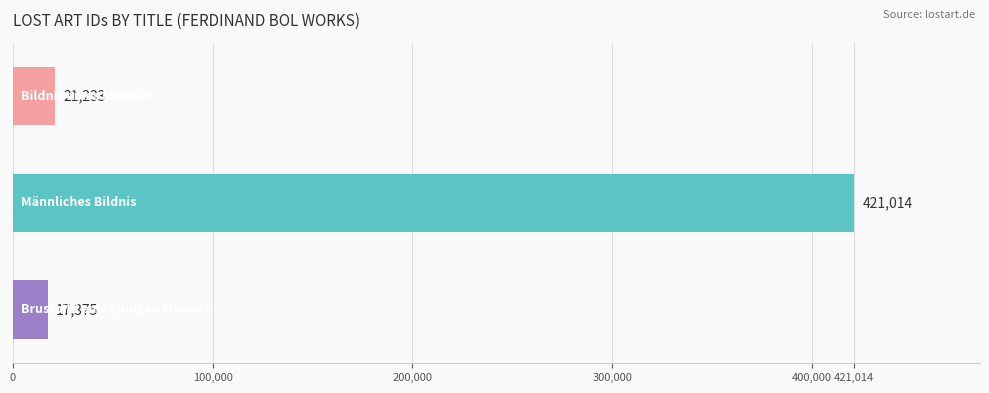

What is the average value?

153207